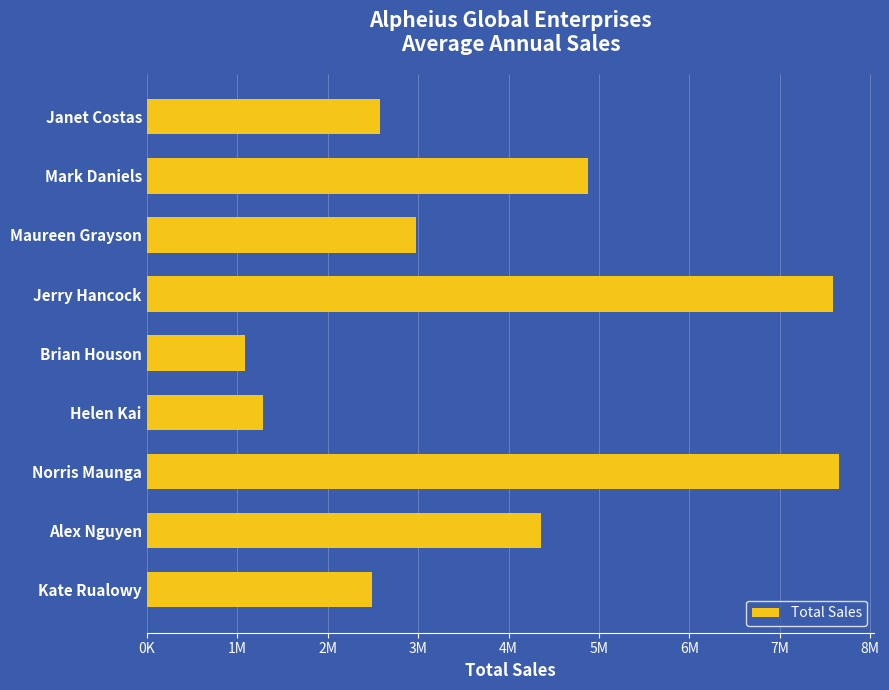

Does the chart contain any negative values?

No